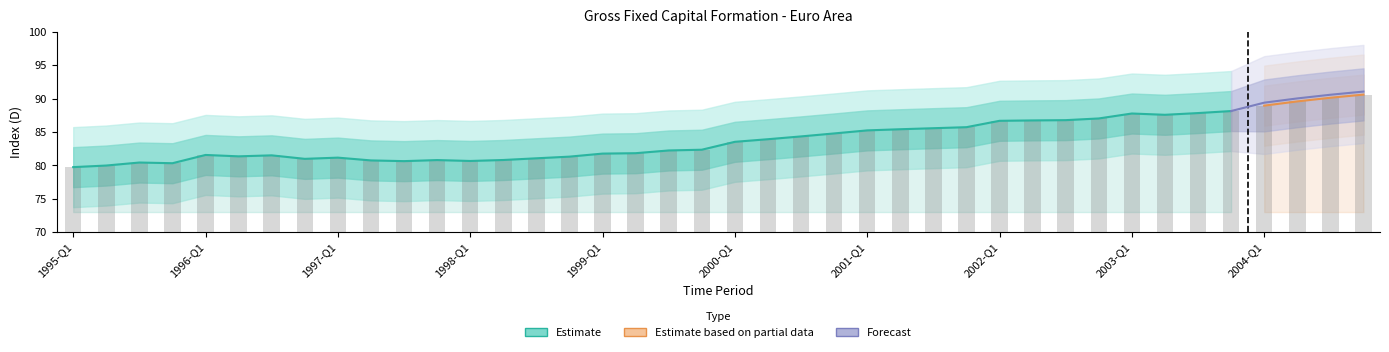

List the labels in order of value, smallest first.

1995-Q1, 1995-Q2, 1995-Q4, 1995-Q3, 1997-Q3, 1998-Q1, 1997-Q2, 1997-Q4, 1998-Q2, 1996-Q4, 1998-Q3, 1997-Q1, 1998-Q4, 1996-Q2, 1996-Q3, 1996-Q1, 1999-Q1, 1999-Q2, 1999-Q3, 1999-Q4, 2000-Q1, 2000-Q2, 2000-Q3, 2000-Q4, 2001-Q1, 2001-Q2, 2001-Q3, 2001-Q4, 2002-Q1, 2002-Q2, 2002-Q3, 2002-Q4, 2003-Q2, 2003-Q1, 2003-Q3, 2003-Q4, 2004-Q1, 2004-Q2, 2004-Q3, 2004-Q4